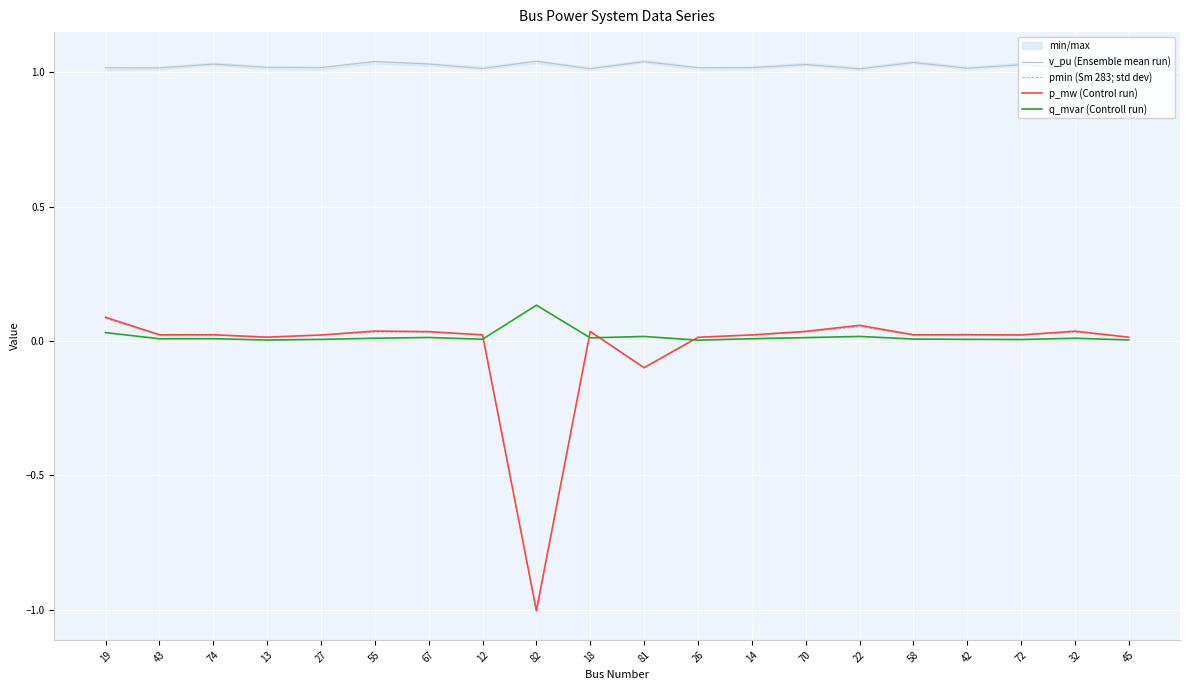

Rank the series at 18 from highest to lowest value.

v_pu (Ensemble mean run), p_mw (Control run), pmin (Sm 283; std dev), q_mvar (Controll run)